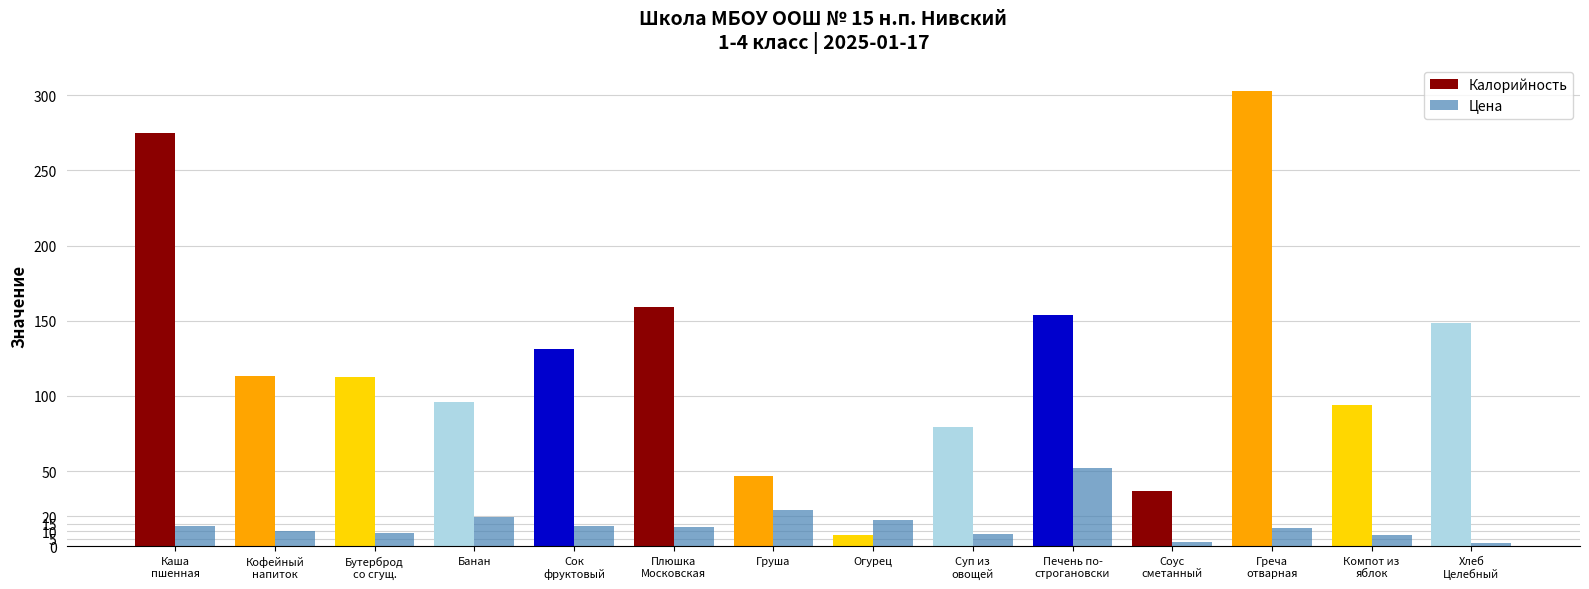

How many values in the Цена series are below 13?

7